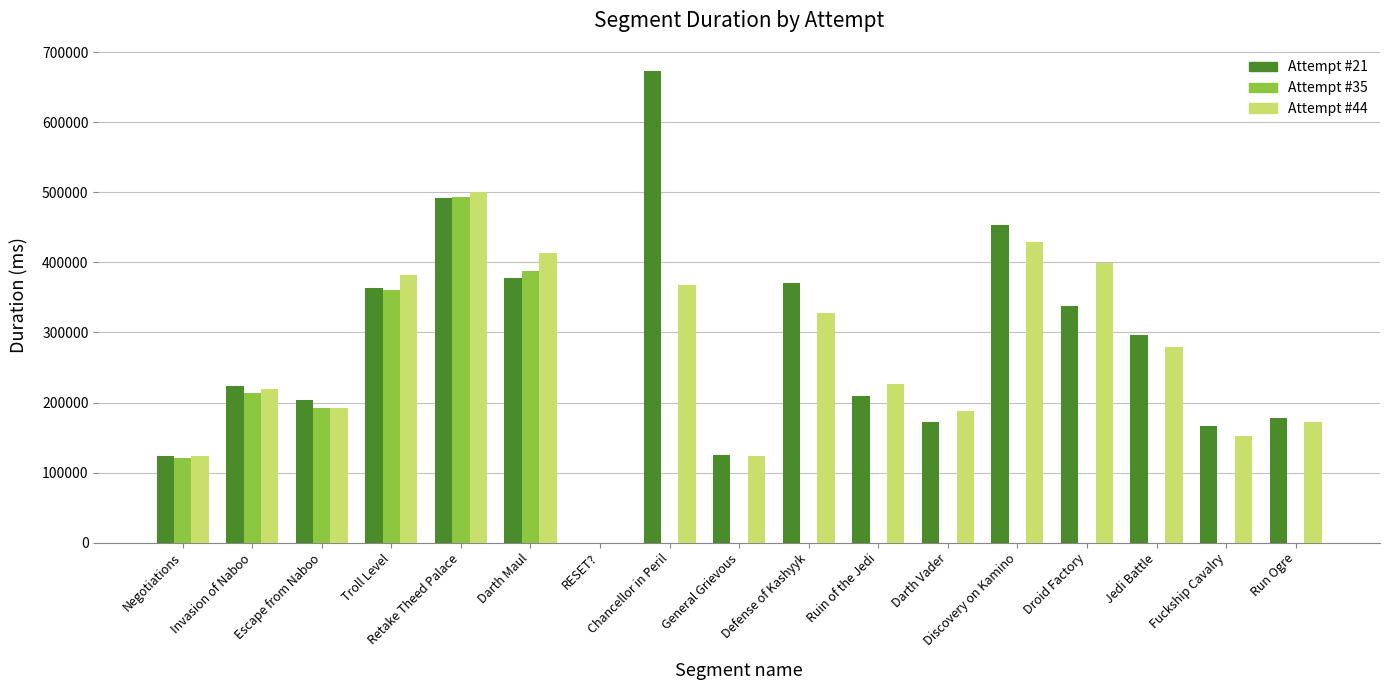

How many groups of bars are there?

17